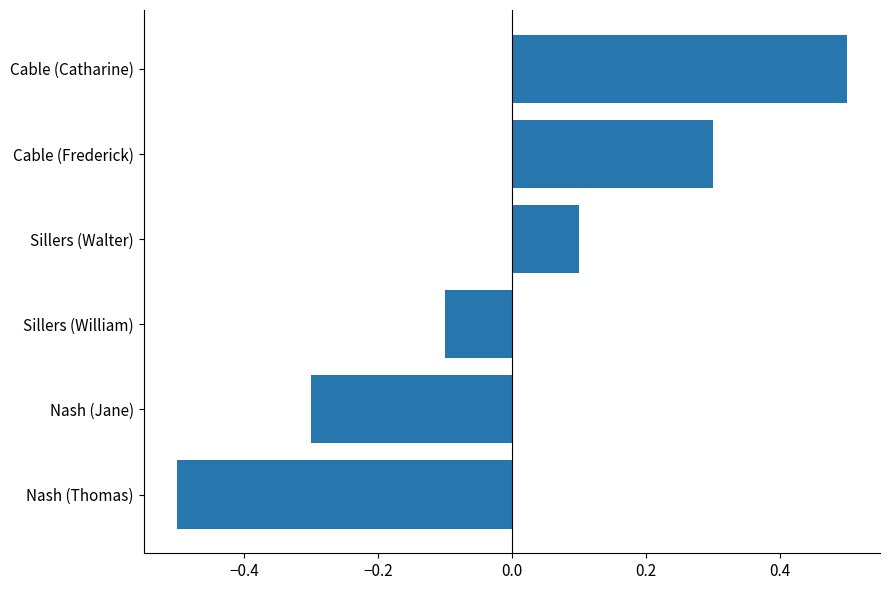

The value at Nash (Thomas) is -0.5. True or false?

True